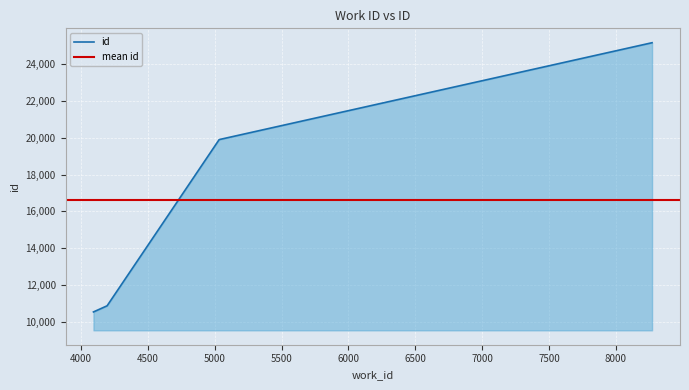

The chart shows a value of 10542 at 4093. True or false?

True